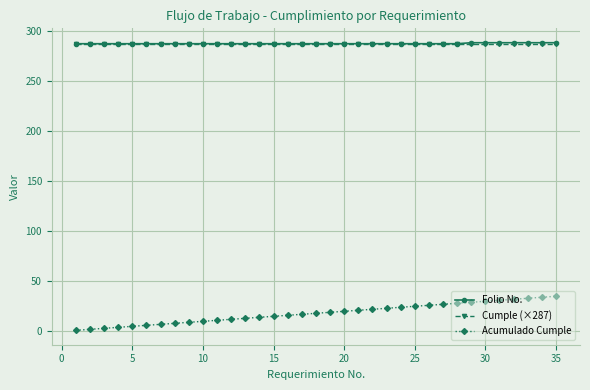

What are all the series names shown in the legend?

Folio No., Cumple (×287), Acumulado Cumple